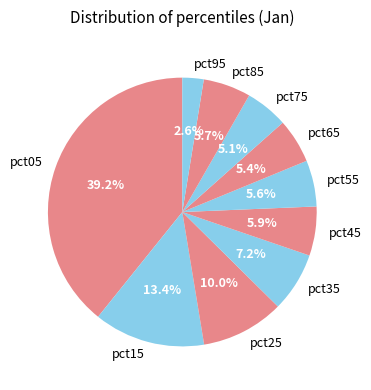

Which category has the smallest portion of the pie?

pct95